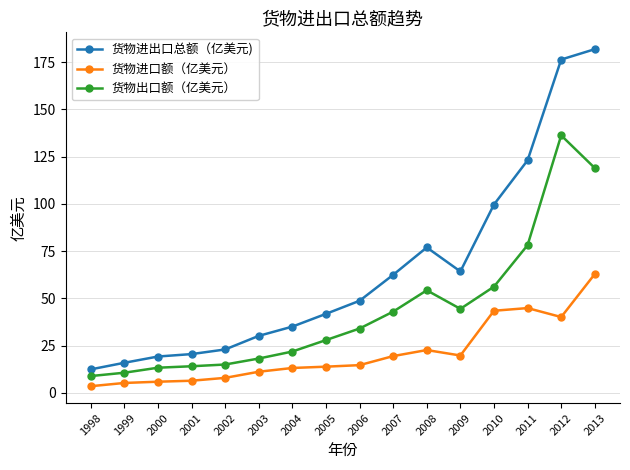

What is the difference between the 货物进口额（亿美元） values at 2006 and 2003?

3.5